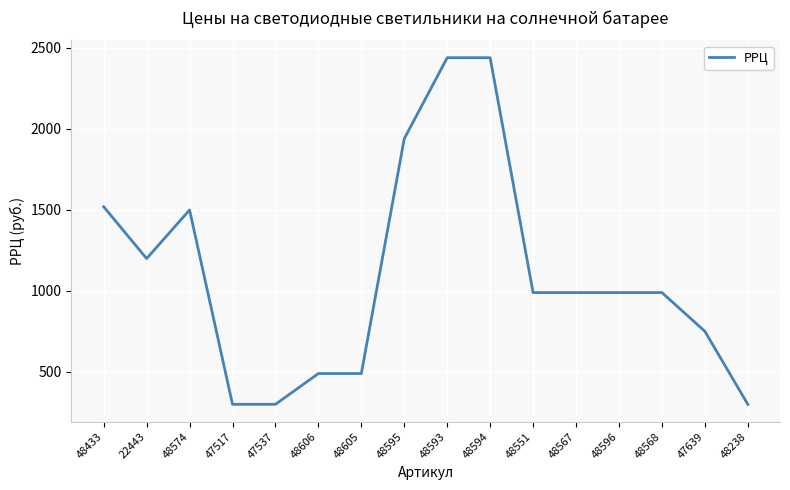

What is the difference between the values at 48605 and 48238?

190